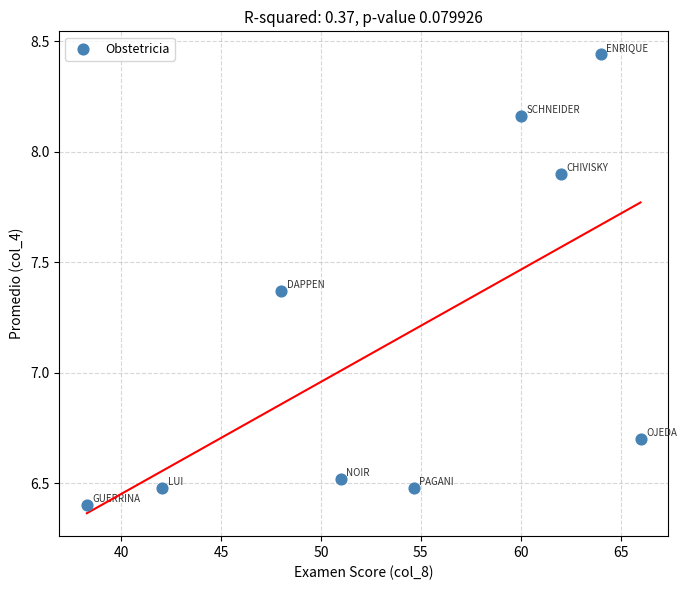

What is the range of Y values (max minus min)?

2.0